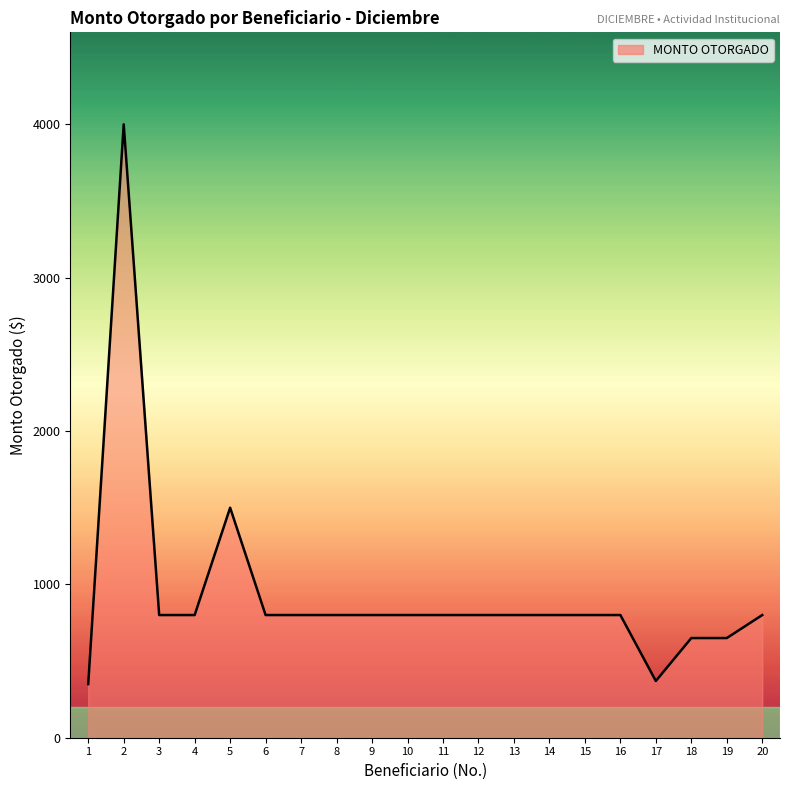

What is the difference between the values at 1 and 2?

3650